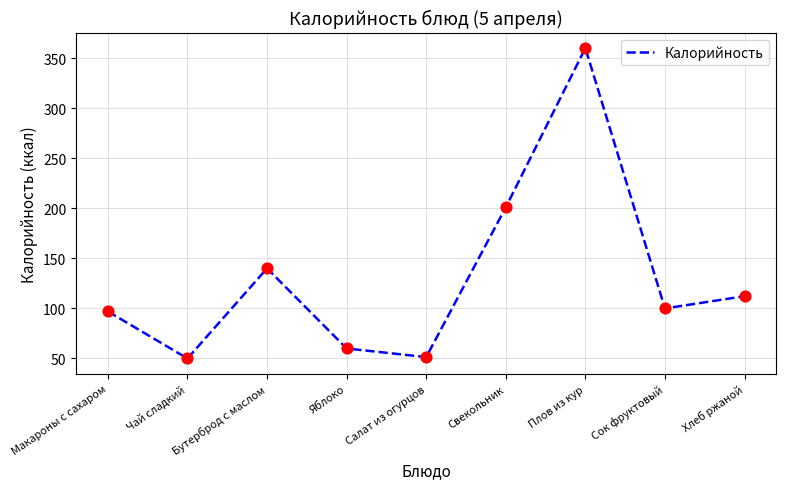

What is the change in value from Макароны с сахаром to Хлеб ржаной?

+15.2